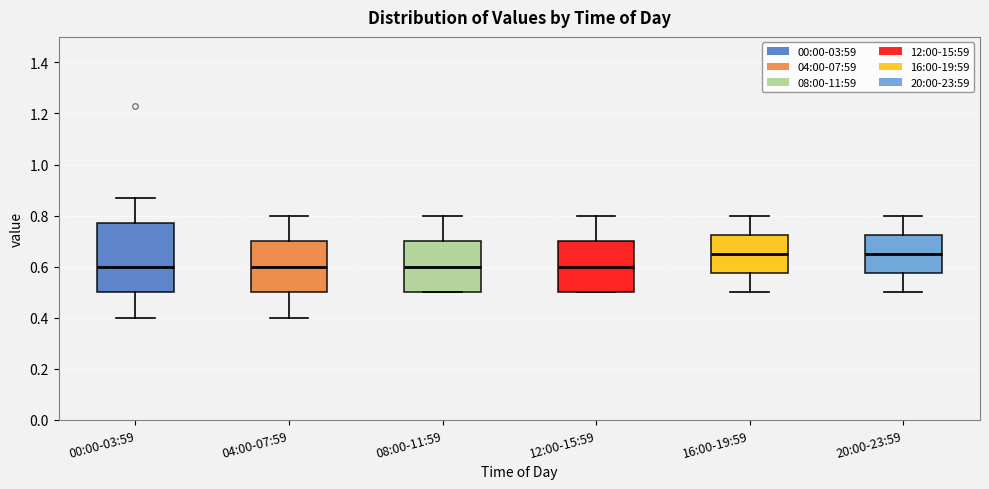

Reading left to right, read every box against the y-axis: the position of its median line, the range the box covers, and the ends of its whiskers. The values are not printed on the chart, so give them approximately, as read against the axis.

00:00-03:59: median 0.60, box 0.50 to 0.78, whiskers 0.40 to 0.88
04:00-07:59: median 0.60, box 0.50 to 0.70, whiskers 0.40 to 0.80
08:00-11:59: median 0.60, box 0.50 to 0.70, whiskers 0.50 to 0.80
12:00-15:59: median 0.60, box 0.50 to 0.70, whiskers 0.50 to 0.80
16:00-19:59: median 0.66, box 0.58 to 0.72, whiskers 0.50 to 0.80
20:00-23:59: median 0.66, box 0.58 to 0.72, whiskers 0.50 to 0.80